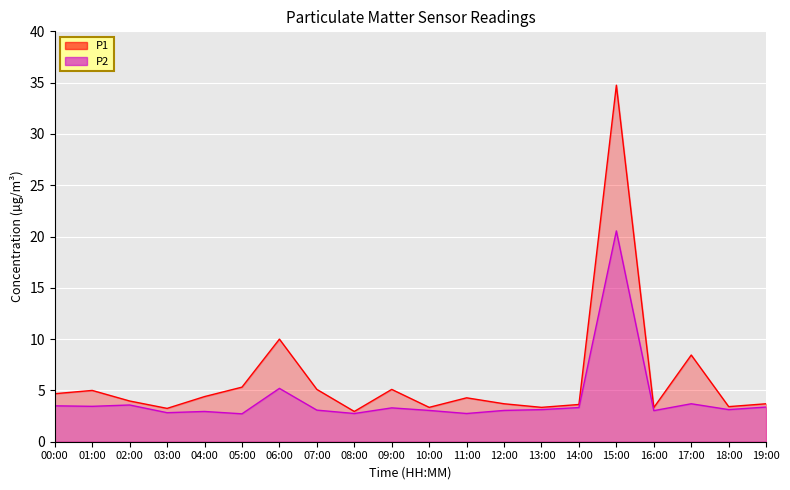

Where is P1 nearest to the value 18?

06:00